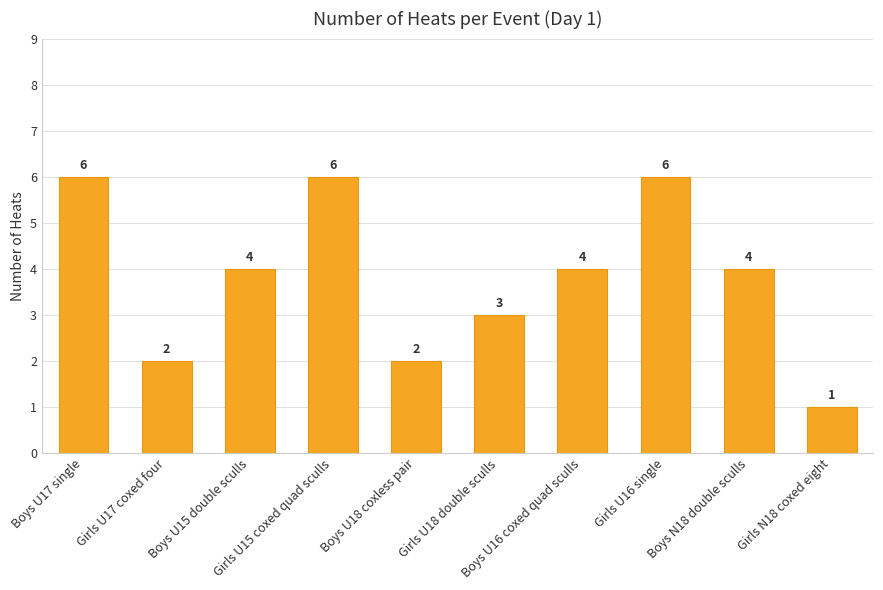

What is the value of the 2nd bar from the left?

2